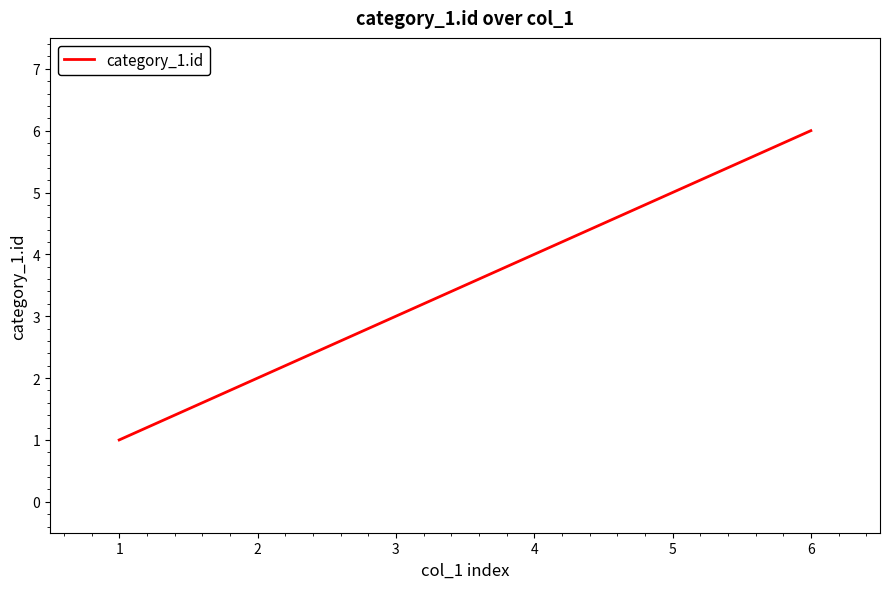

True or false: there are more than 1 points higher than both neighbors.

False